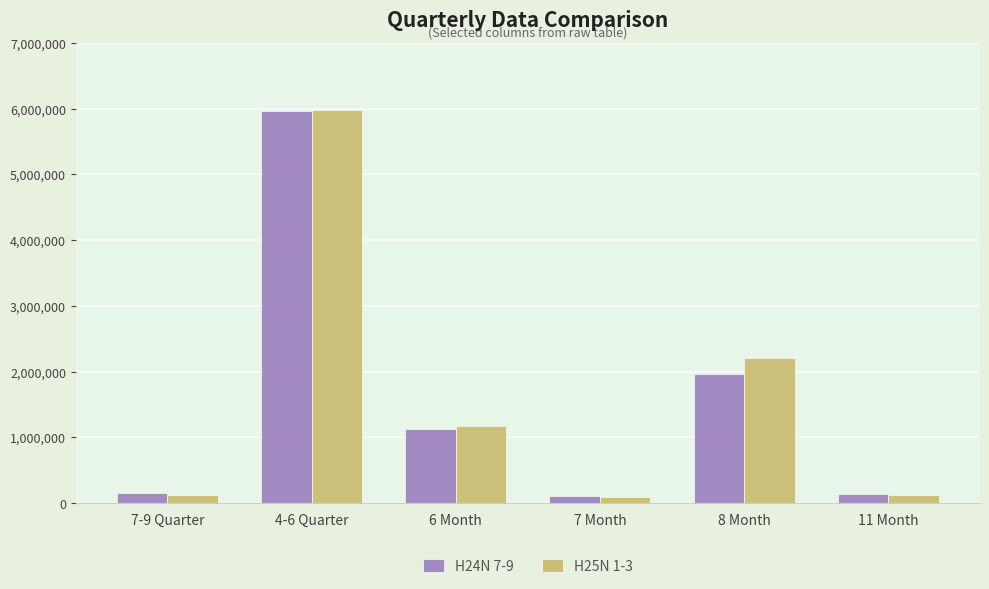

What is the total value across all series at 4-6 Quarter?

11952637